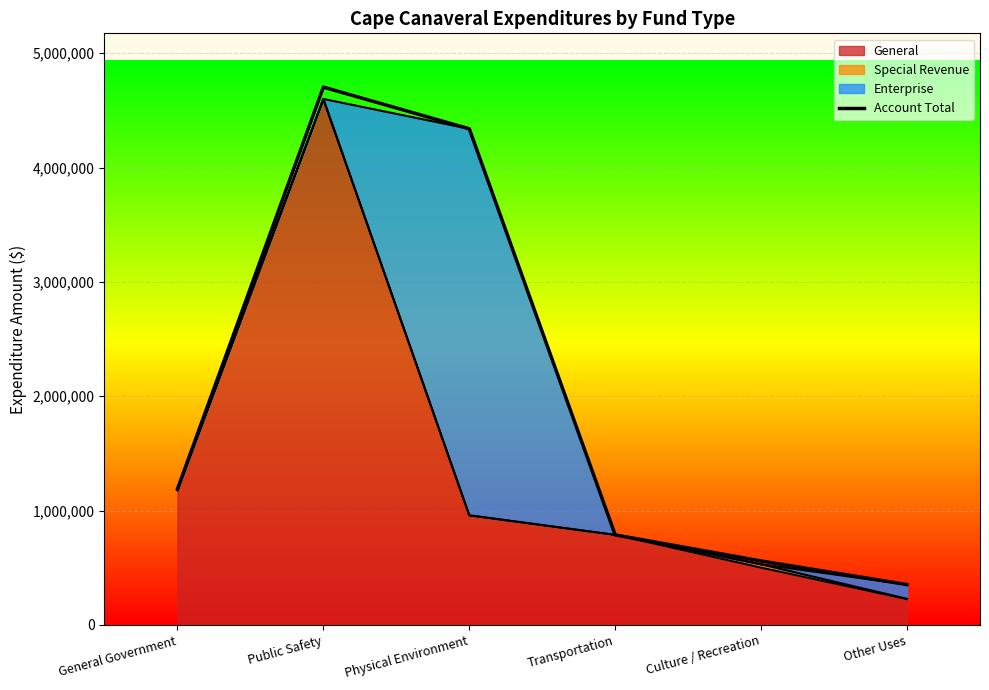

The chart shows a value of 4703597 at Public Safety. True or false?

True